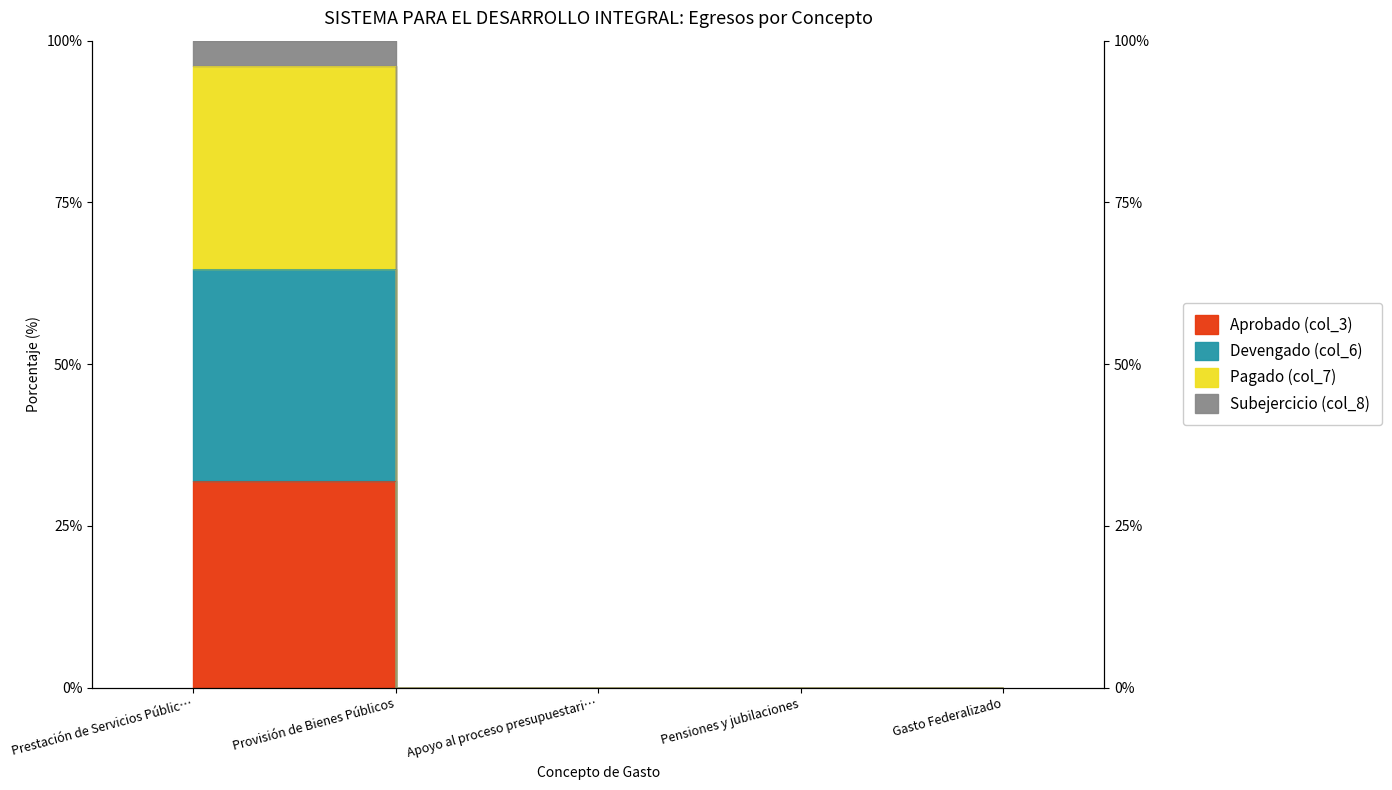

How many lines are shown in the chart?

4